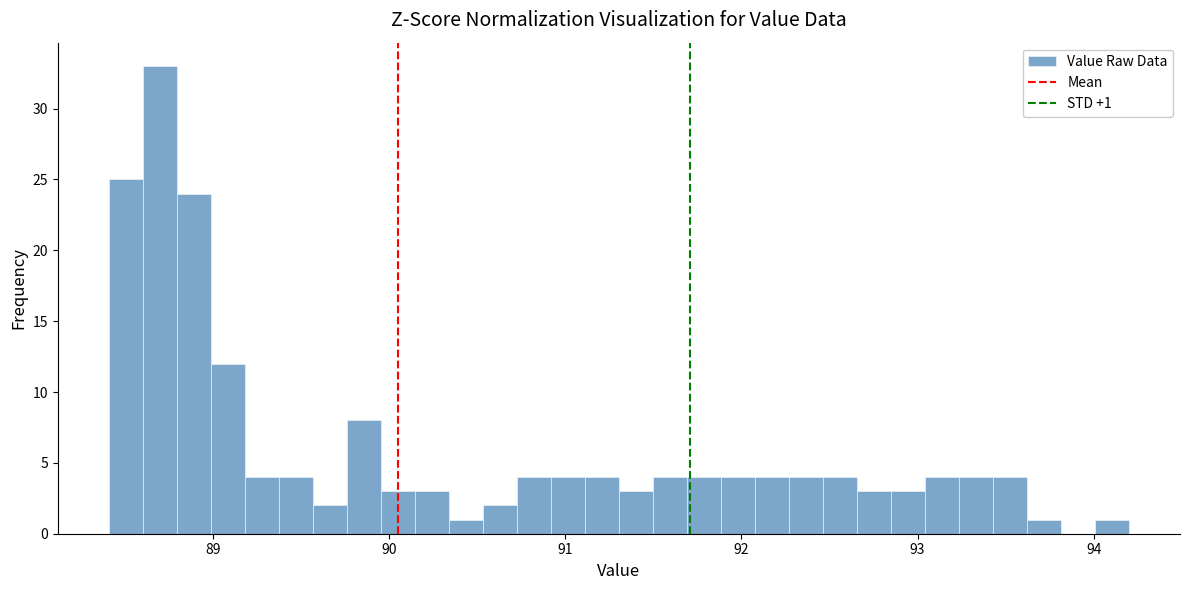

Read against the x-axis, roughly where is the centre of the tallest bar?

88.7